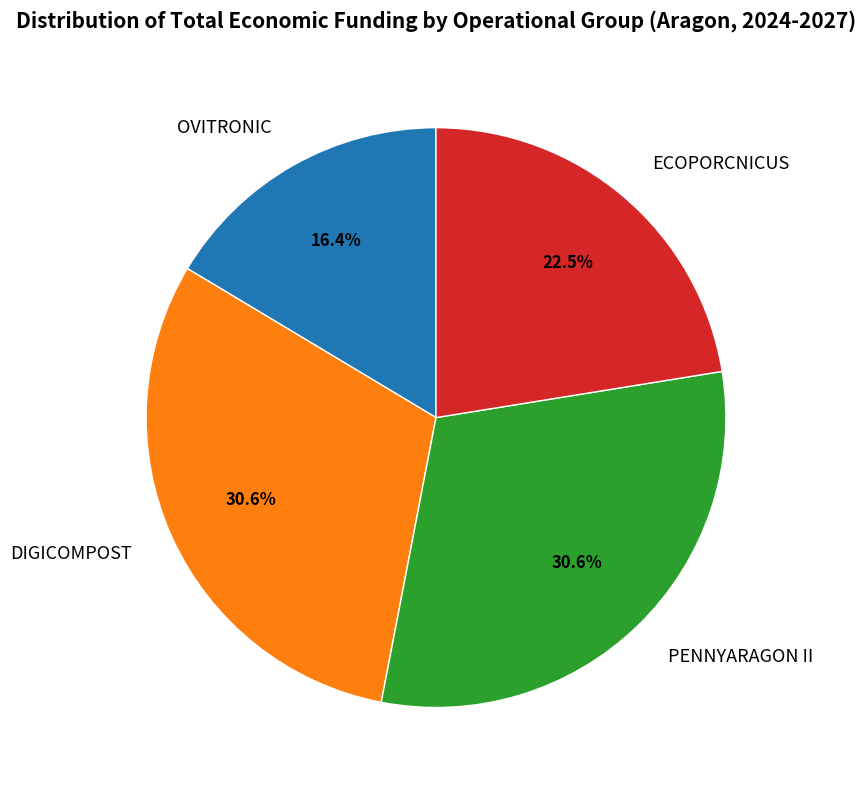

Approximately how many times larger is the value at OVITRONIC compared to DIGICOMPOST?

0.5